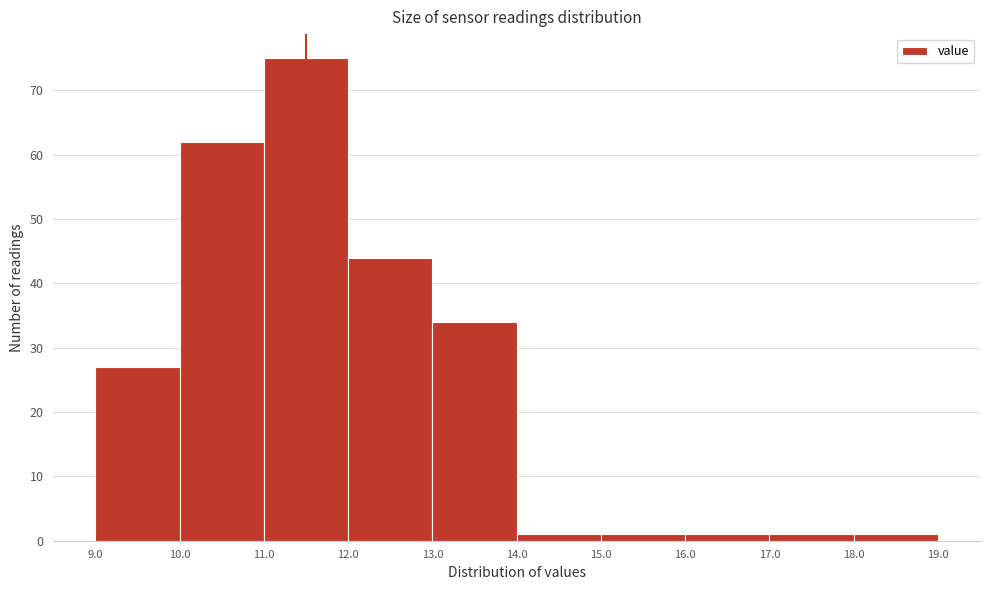

Reading left to right, list every bar in this chart as the range it spans on the x-axis followed by its height. The values are not printed on the chart, so give them approximately, as read against the axis.

9.0 to 10.0: 27
10.0 to 11.0: 62
11.0 to 12.0: 75
12.0 to 13.0: 44
13.0 to 14.0: 34
14.0 to 15.0: 1
15.0 to 16.0: 1
16.0 to 17.0: 1
17.0 to 18.0: 1
18.0 to 19.0: 1